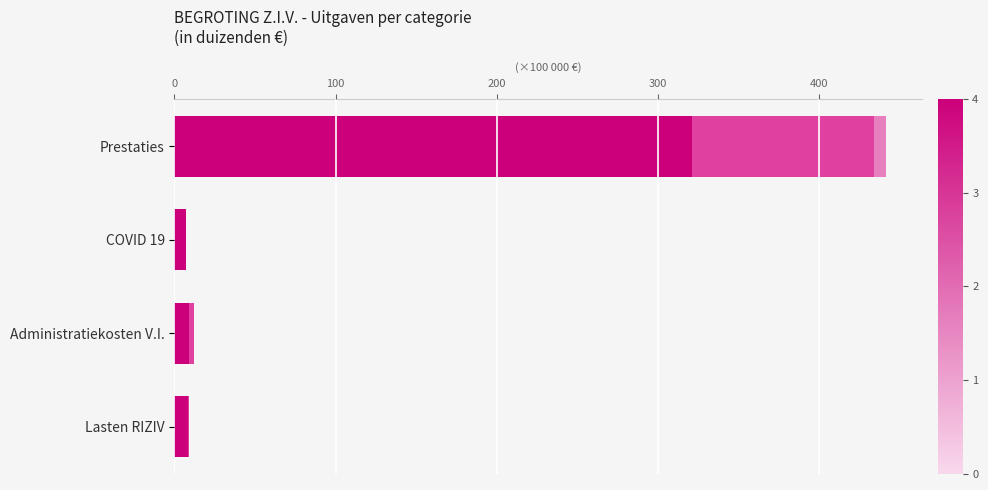

At which category is the sum across all series the highest?

Prestaties